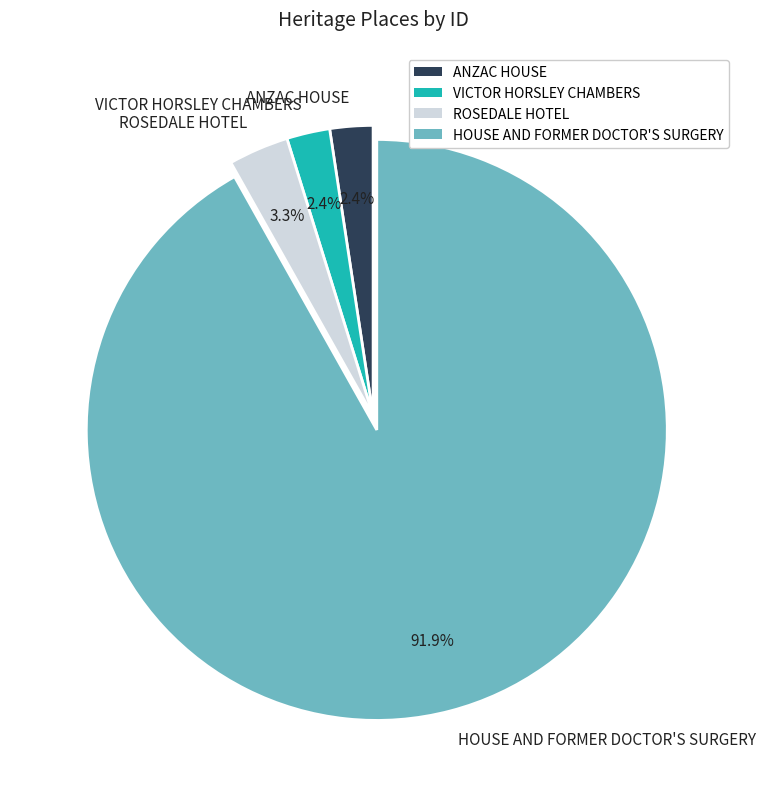

Is there a majority slice in this chart?

Yes